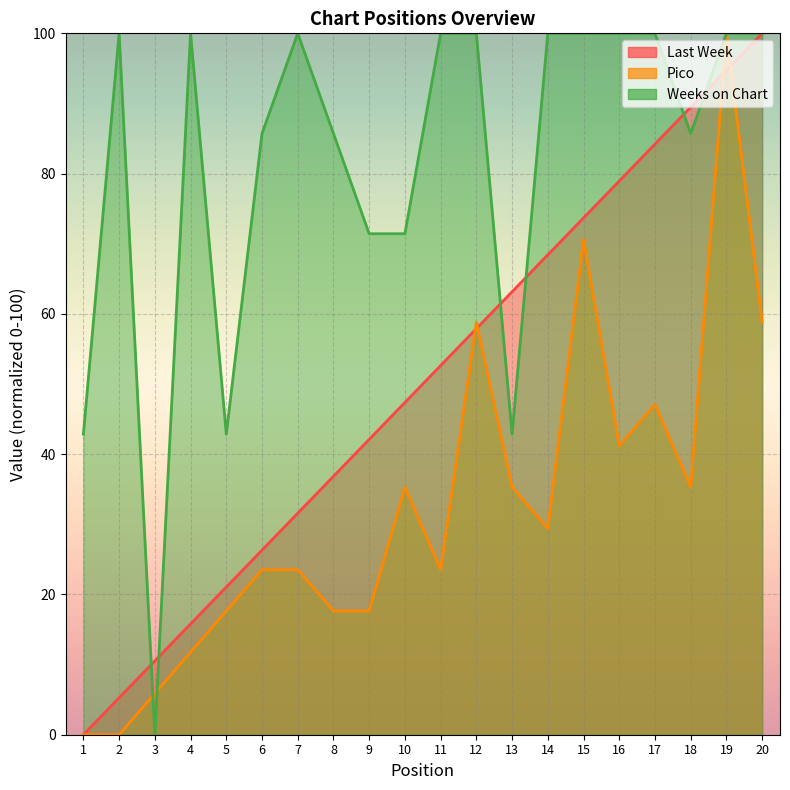

Rank the series at 5 from highest to lowest value.

Weeks on Chart, Last Week, Pico